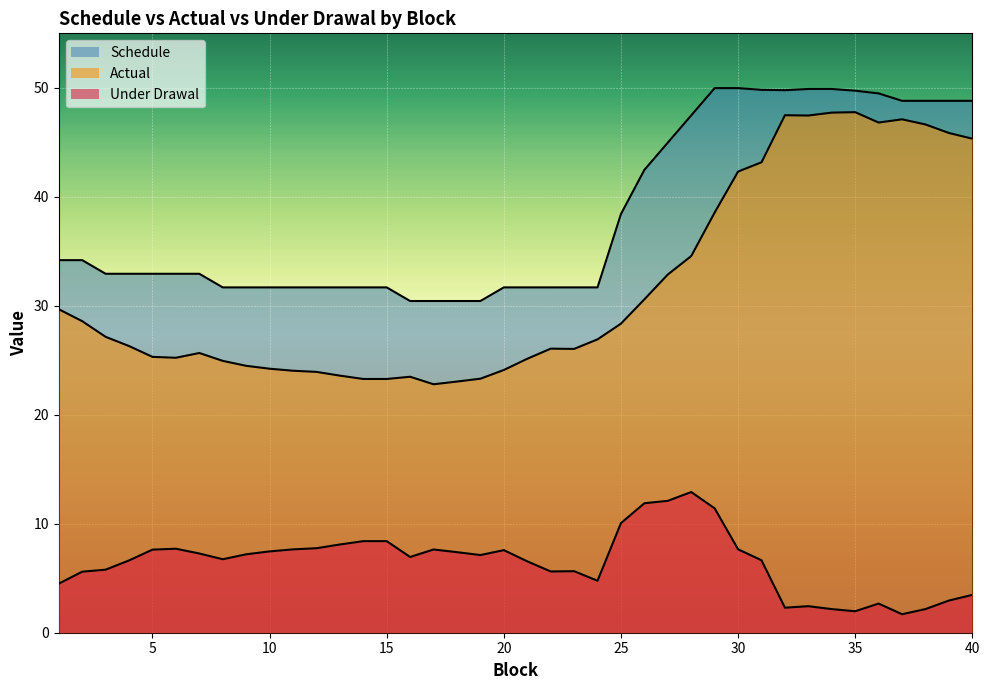

How many values in the Under Drawal series are below 7?

20